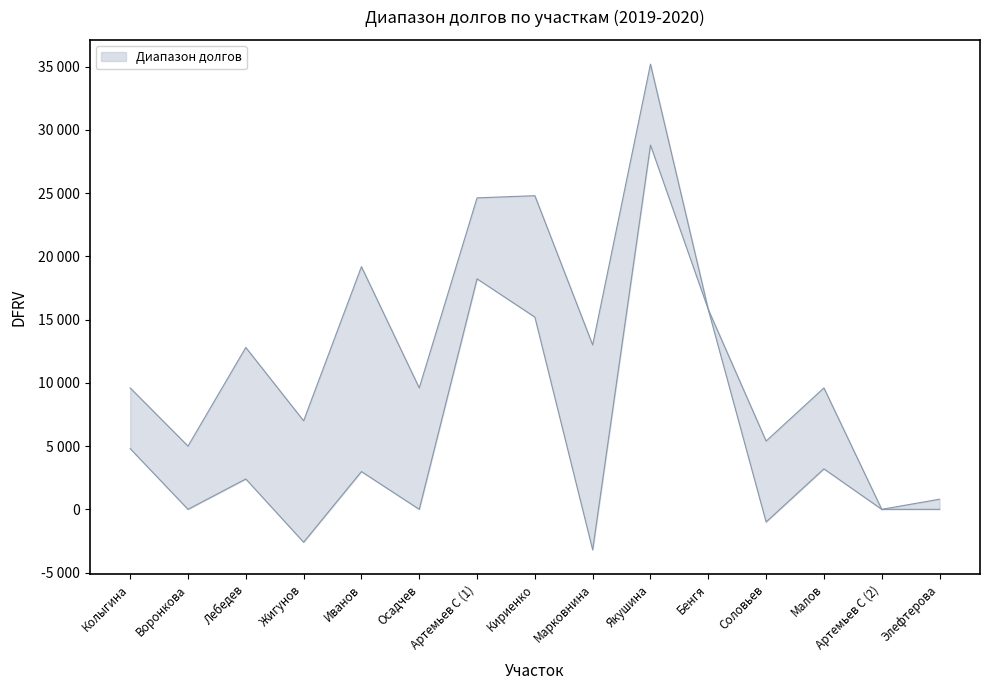

True or false: Долг нижний and Долг верхний cross at least once.

False